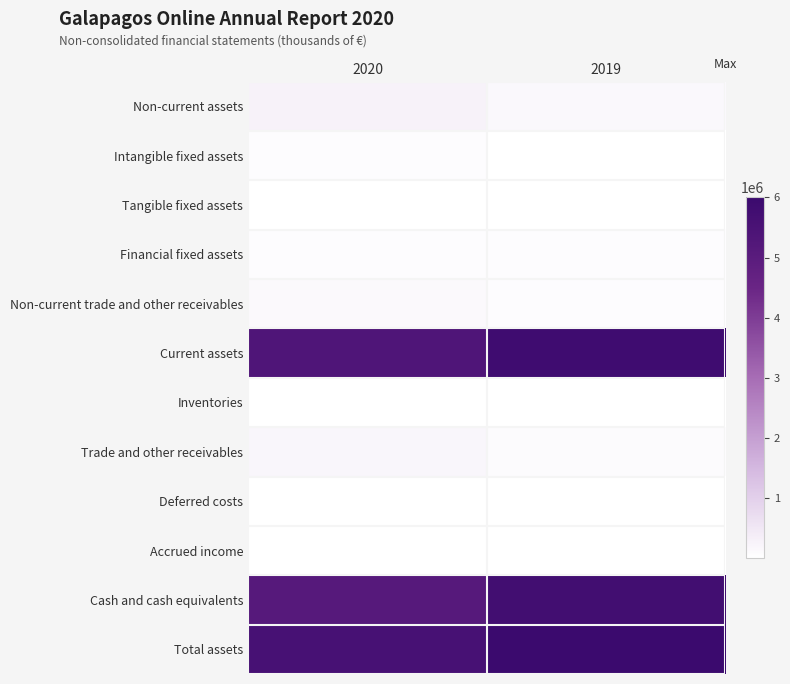

Reading left to right, what are all the values shown in this chart?

Non-current assets: 2020=258820	2019=147221
Intangible fixed assets: 2020=54806	2019=11137
Tangible fixed assets: 2020=14544	2019=9507
Financial fixed assets: 2020=61183	2019=64361
Non-current trade and other receivables: 2020=128287	2019=62215
Current assets: 2020=5340351	2019=5856271
Inventories: 2020=355	2019=252
Trade and other receivables: 2020=207387	2019=88623
Deferred costs: 2020=9723	2019=4103
Accrued income: 2020=572	2019=3710
Cash and cash equivalents: 2020=5122314	2019=5759583
Total assets: 2020=5599171	2019=6003491